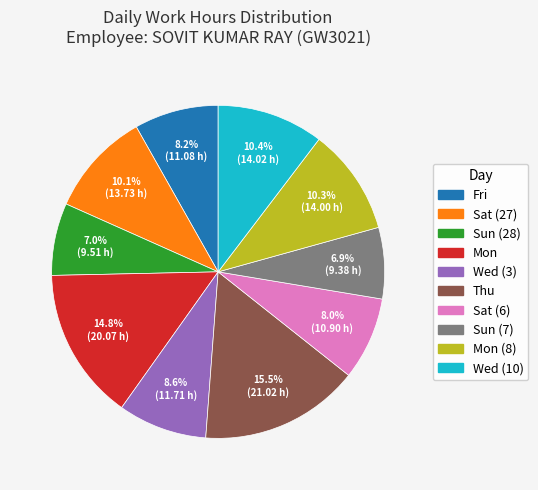

Is there a majority slice in this chart?

No